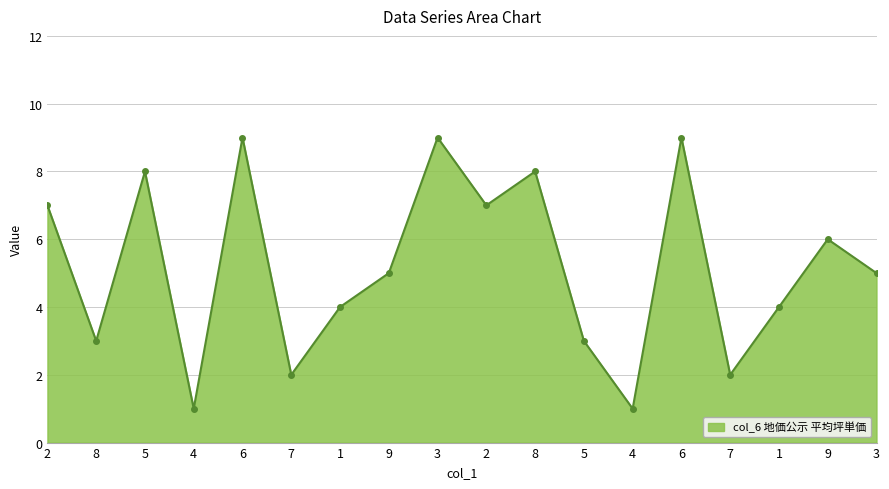

How many lines are shown in the chart?

1